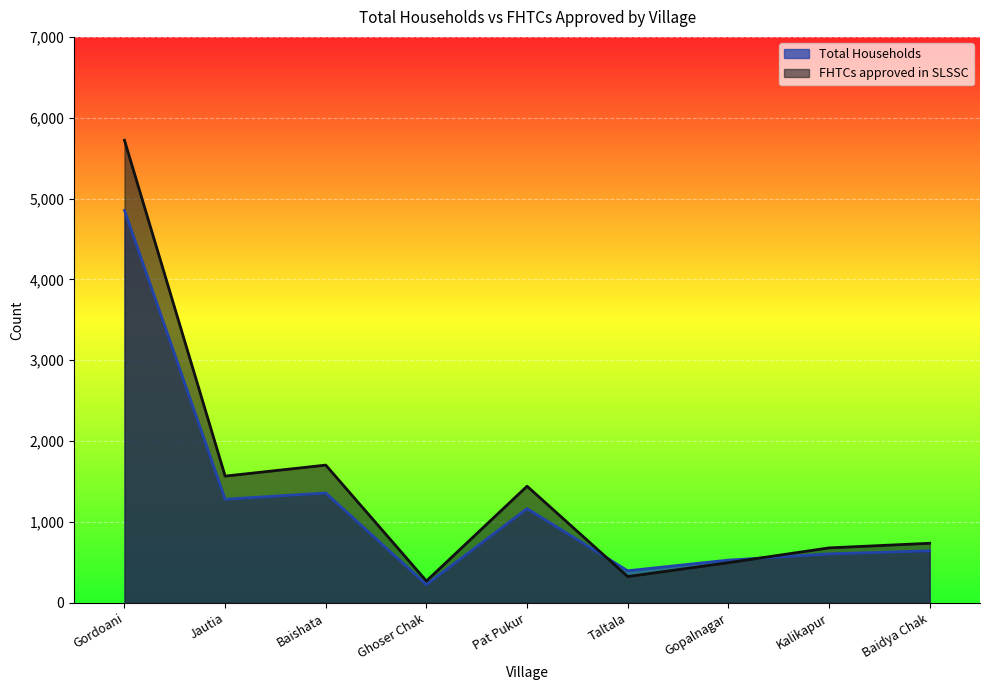

How many lines are shown in the chart?

2